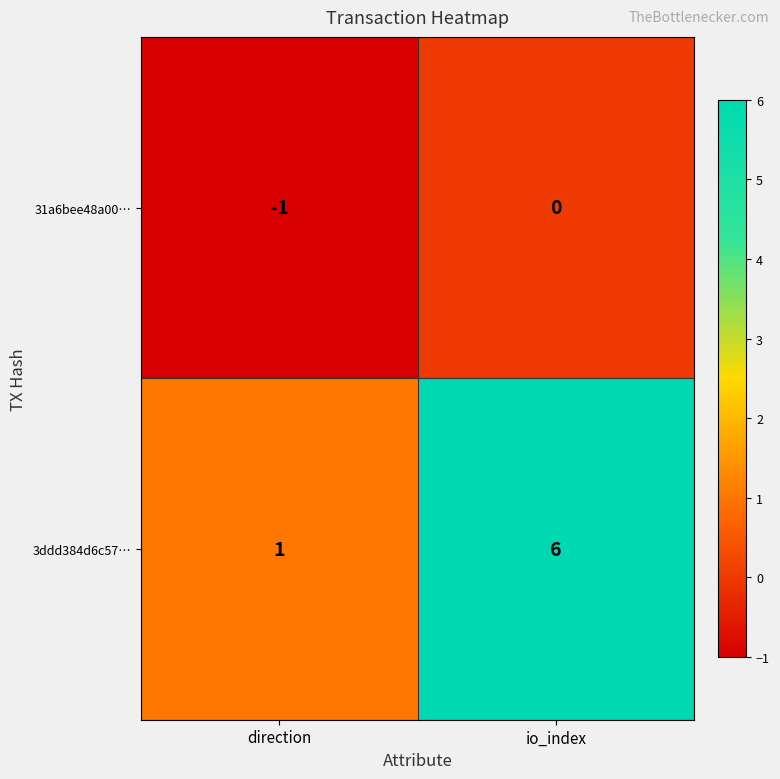

Reading left to right, what are all the values shown in this chart?

31a6bee48a00…: direction=-1	io_index=0
3ddd384d6c57…: direction=1	io_index=6